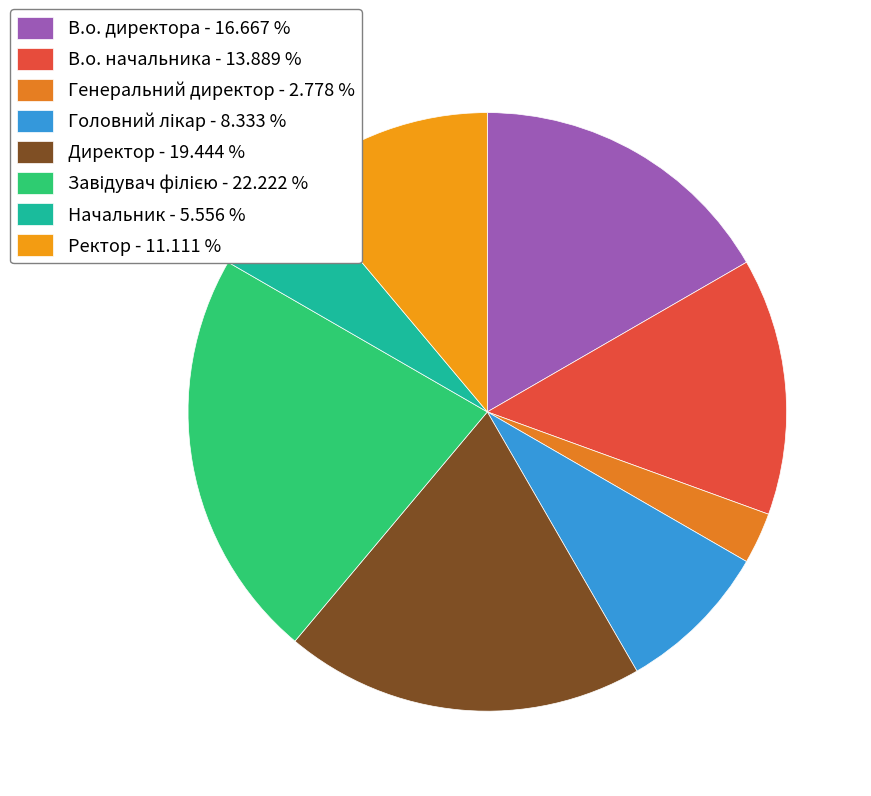

Does Ректор account for over 50% of the chart?

No